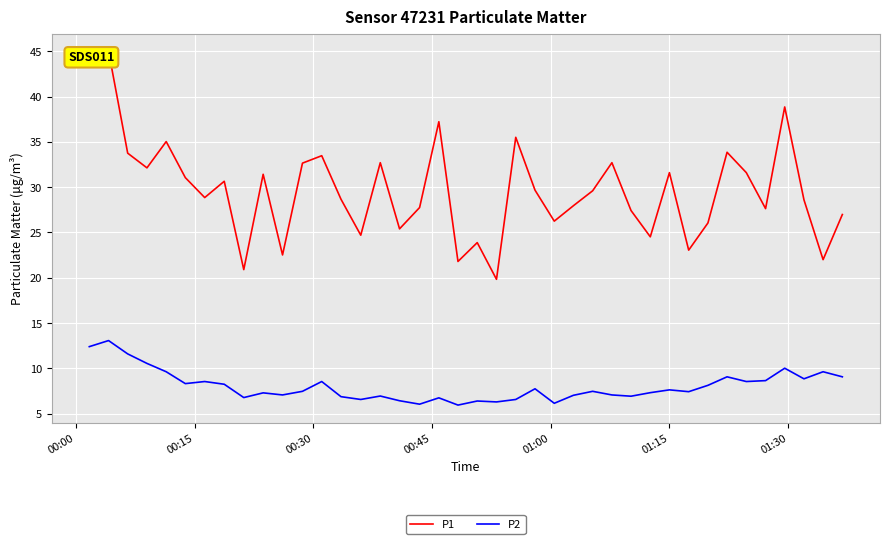

What is the minimum value shown in the chart?

6.0